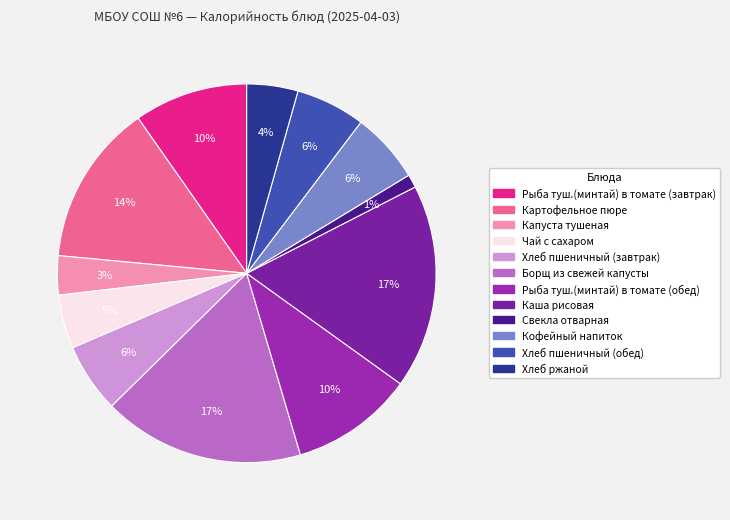

To the nearest percent, what portion does Свекла отварная represent?

1%